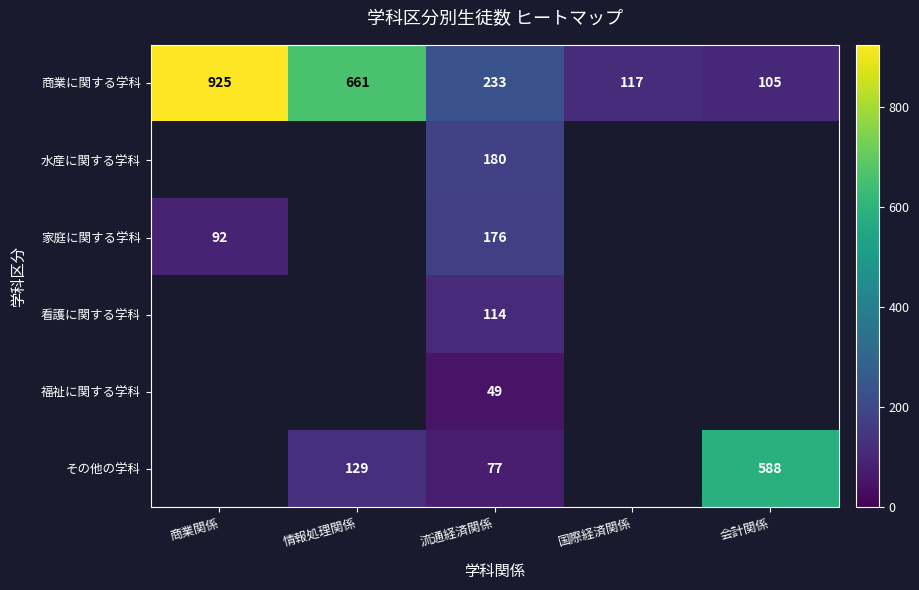

The その他の学科 series shows 46 at 流通経済関係. True or false?

False